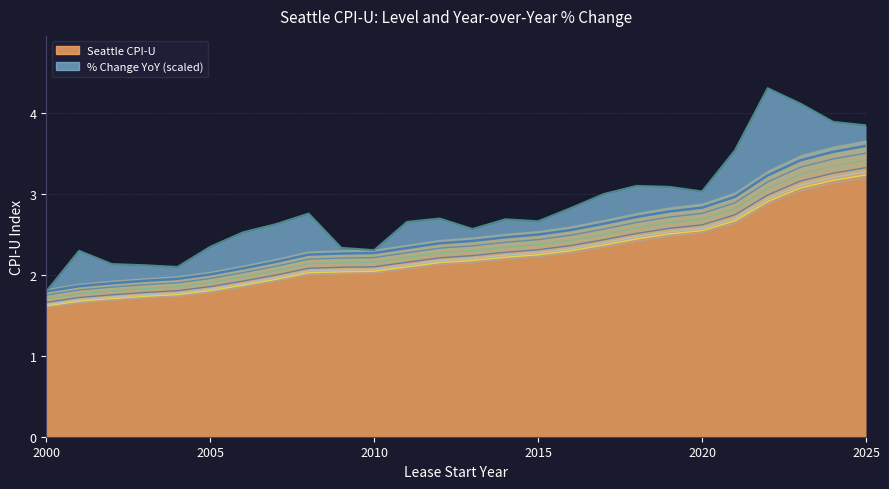

The Seattle CPI-U series shows 2.0 at 2005. True or false?

True